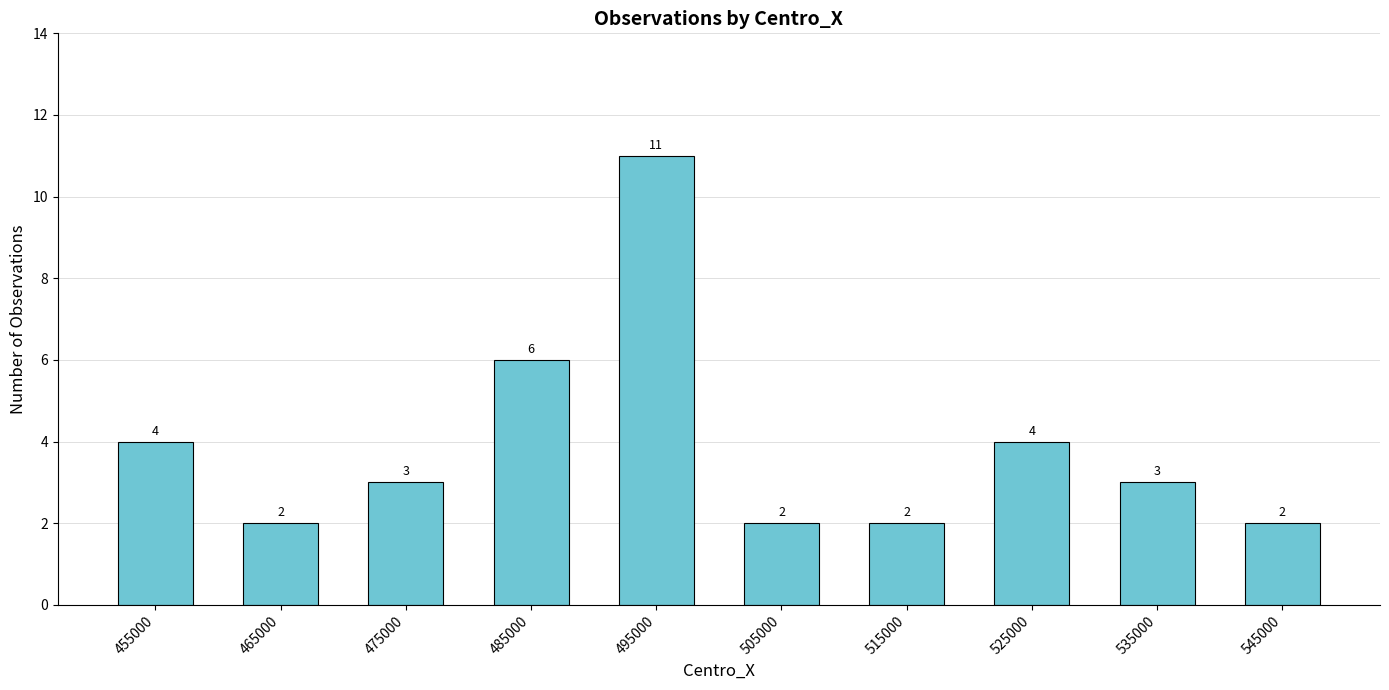

Which label corresponds to the largest value in the chart?

495000